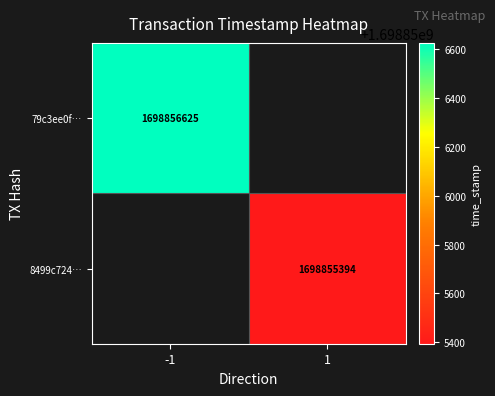

Which series has the largest total across all categories?

79c3ee0fd9c886893416b293d48e0d11452723e